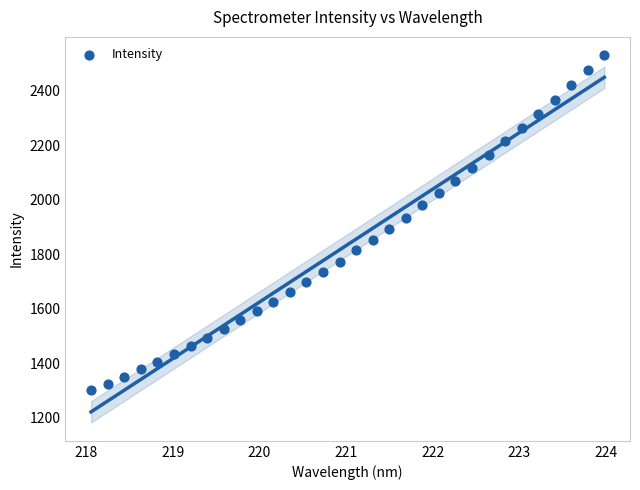

What is the range of X values (max minus min)?

5.9